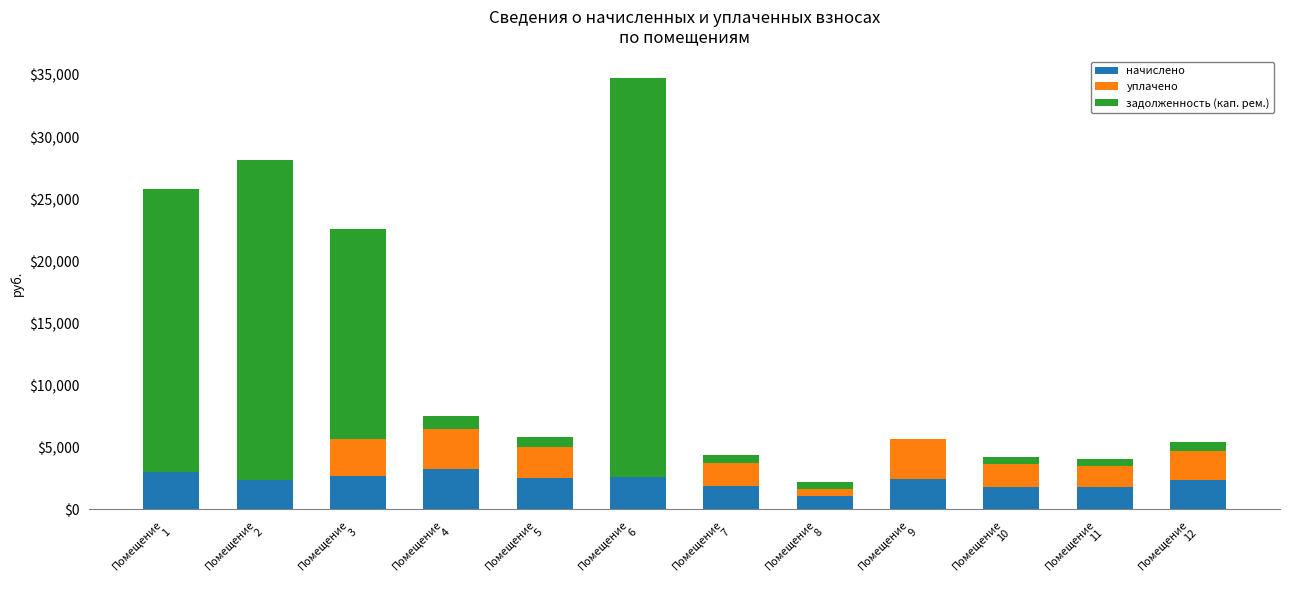

How many distinct data groups are displayed?

3